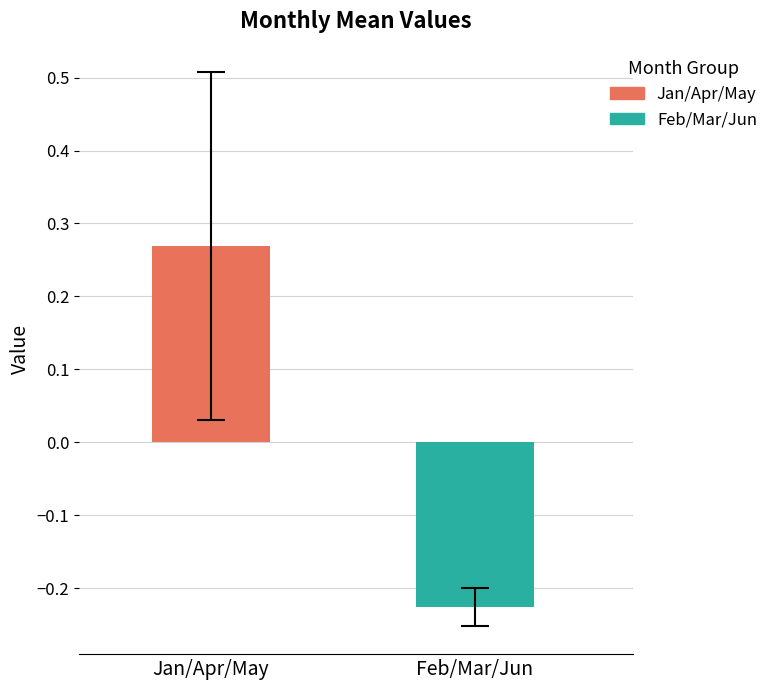

List the series in order of their overall mean, highest first.

Jan/Apr/May, Feb/Mar/Jun